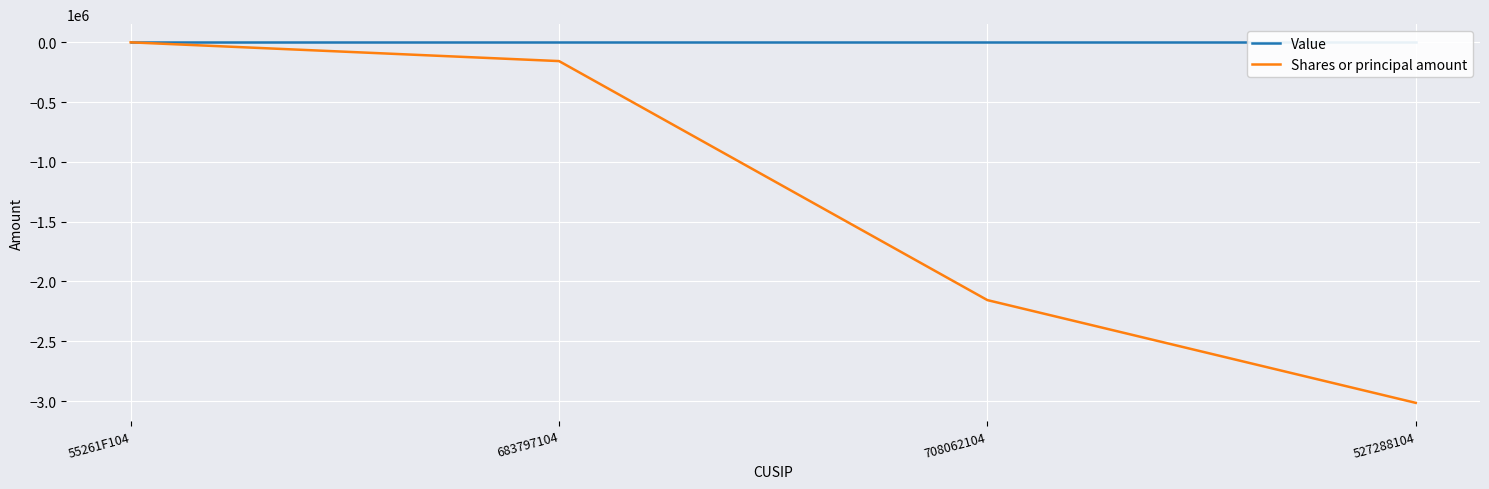

The Shares or principal amount series shows -1525 at 55261F104. True or false?

False